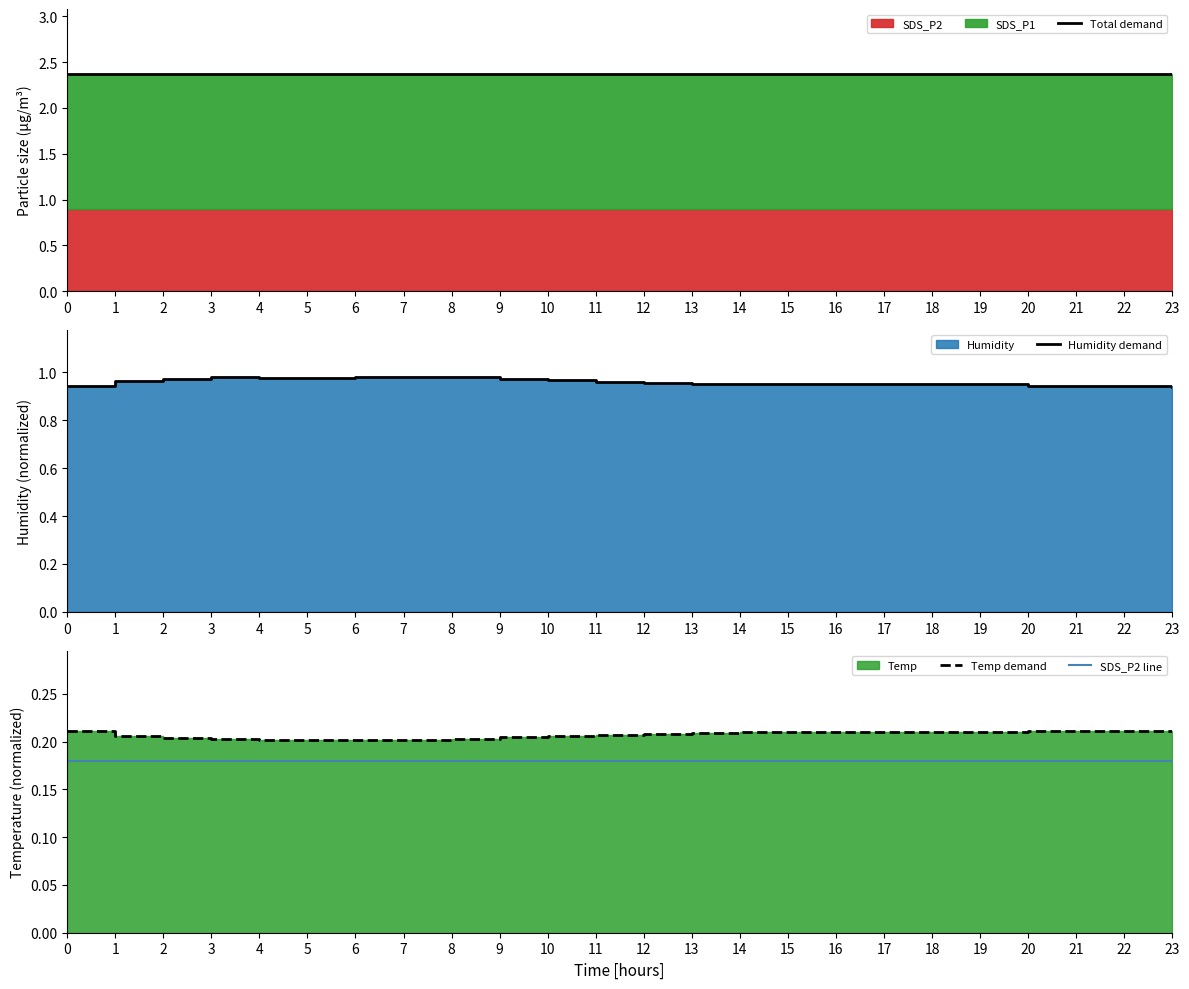

Which has a higher value, 18 or 14?

18